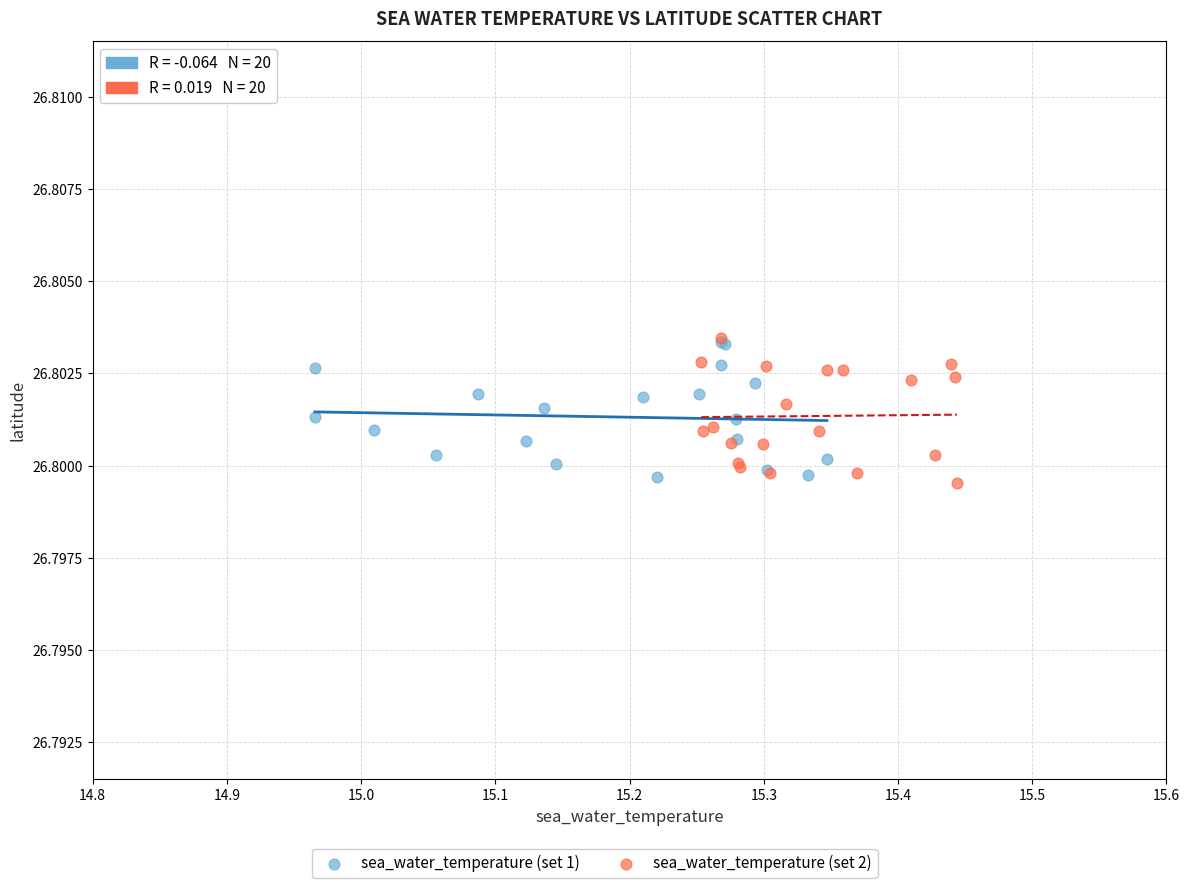

Which series reaches the minimum Y coordinate?

sea_water_temperature (set 2)